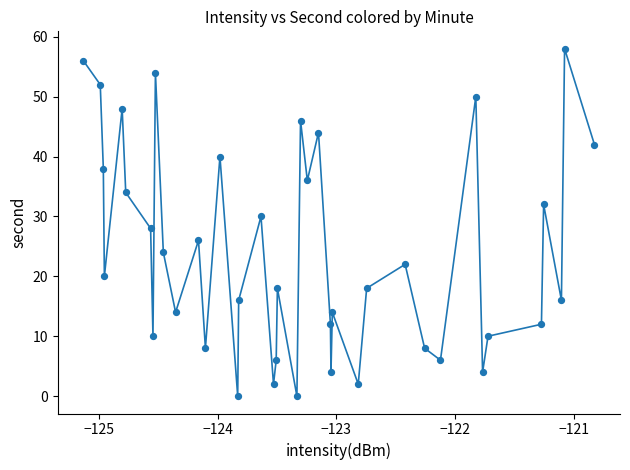

How many points are shown in the scatter plot?

40